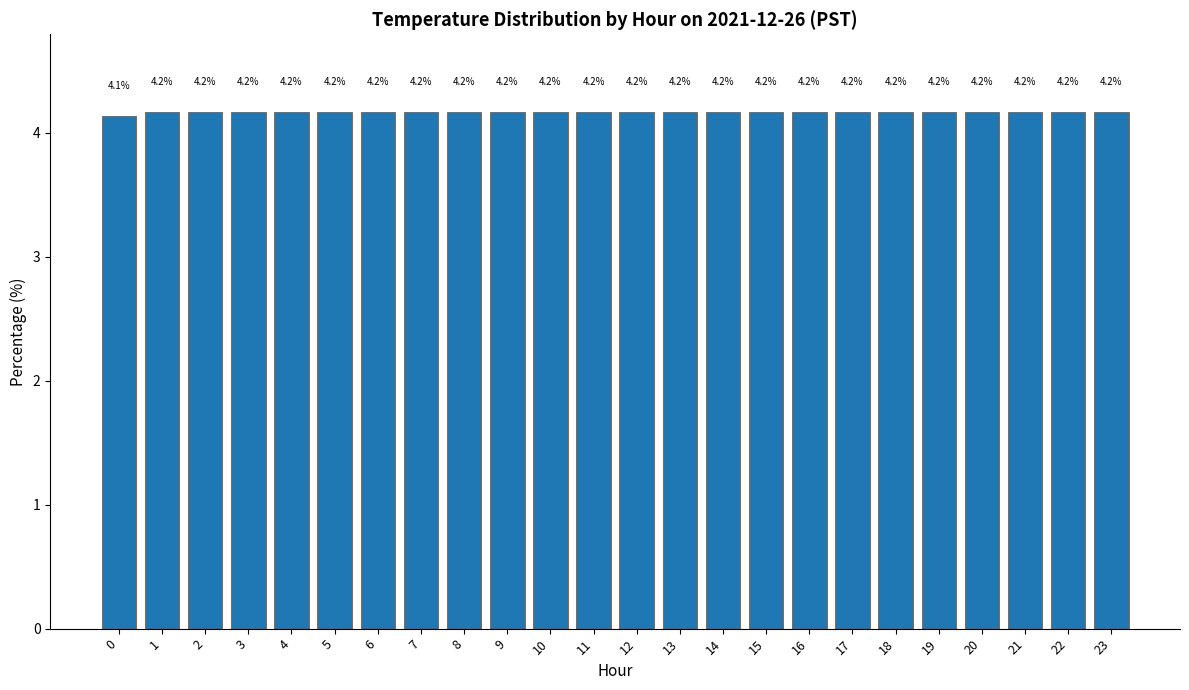

How many bars are there in total?

24